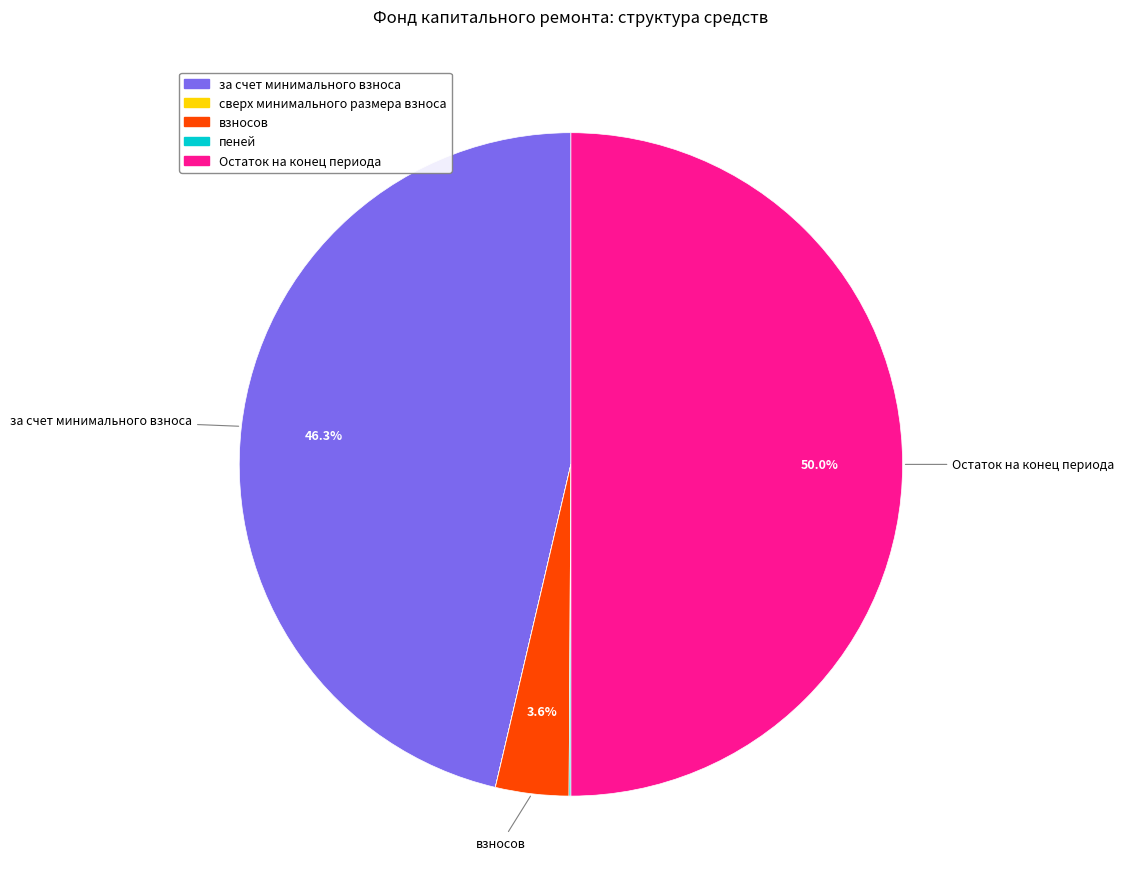

Does взносов represent more than half of the total?

No